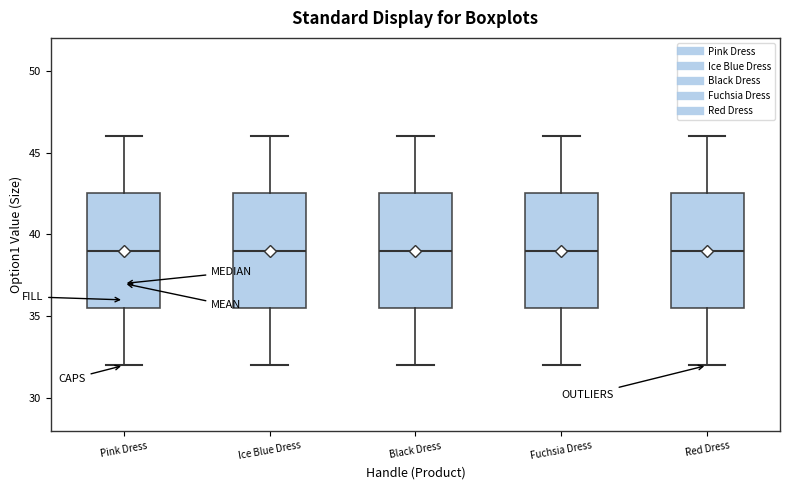

Reading left to right, transcribe this box plot: for each box, give where its median line is, the range the box spans, and where its two whiskers end, as read against the y-axis. The values are not printed on the chart, so give them approximately, as read against the axis.

Pink Dress: median 39.0, box 35.5 to 42.5, whiskers 32.0 to 46.0
Ice Blue Dress: median 39.0, box 35.5 to 42.5, whiskers 32.0 to 46.0
Black Dress: median 39.0, box 35.5 to 42.5, whiskers 32.0 to 46.0
Fuchsia Dress: median 39.0, box 35.5 to 42.5, whiskers 32.0 to 46.0
Red Dress: median 39.0, box 35.5 to 42.5, whiskers 32.0 to 46.0